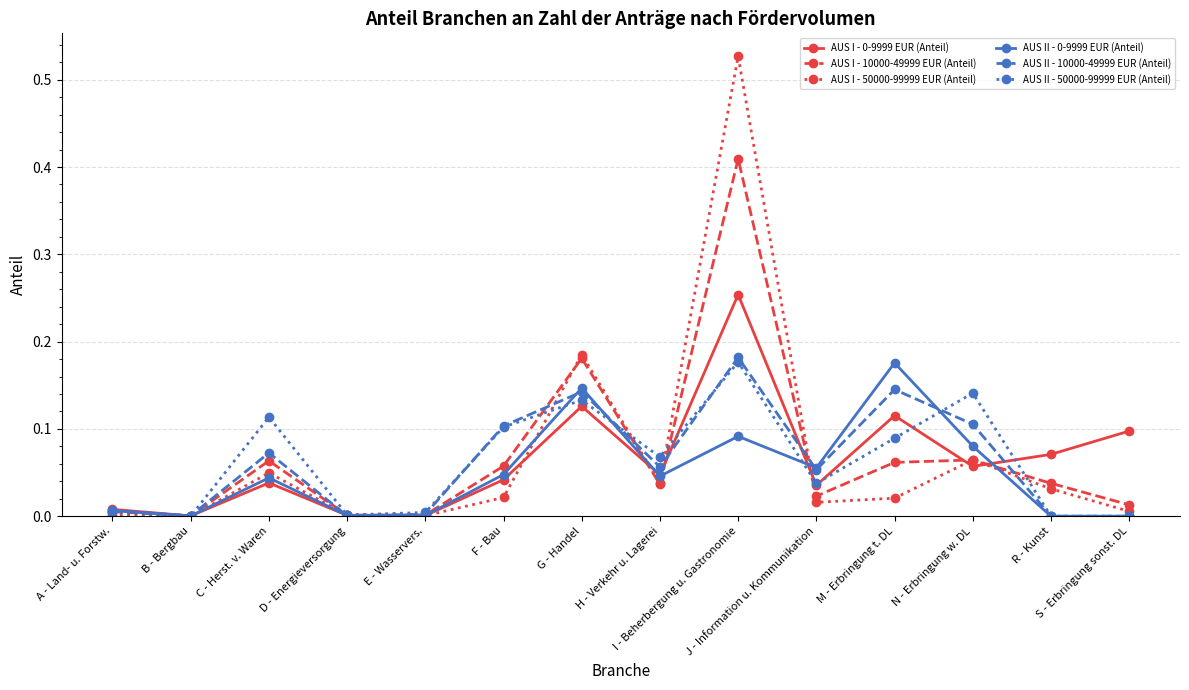

True or false: AUS II - 50000-99999 EUR (Anteil) has more than 2 interior local peaks.

True